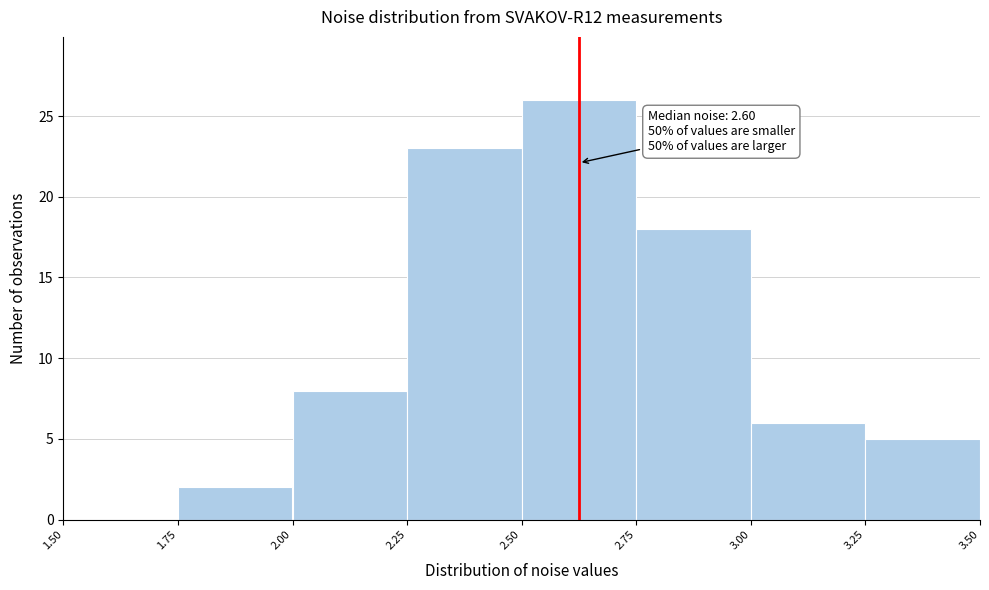

Over which range of the x-axis is the bar tallest?

2.50 to 2.75